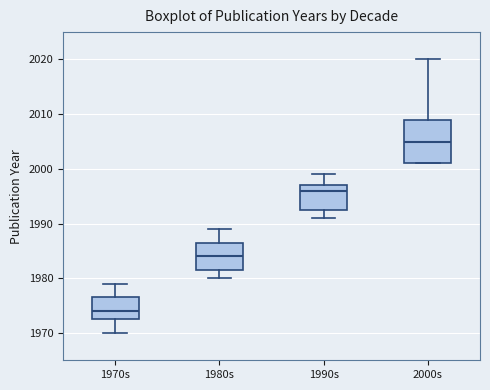

Which box has the lowest median line?

1970s